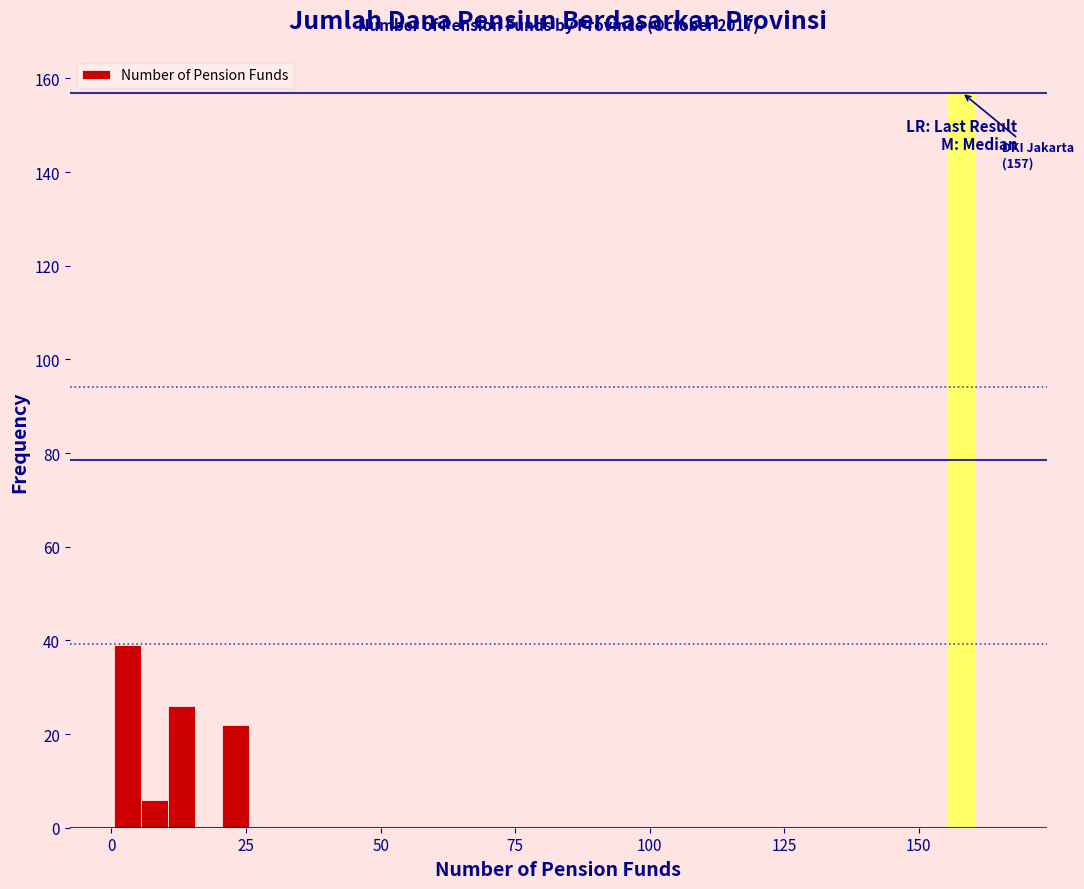

Read against the x-axis, roughly where is the centre of the tallest bar?

160